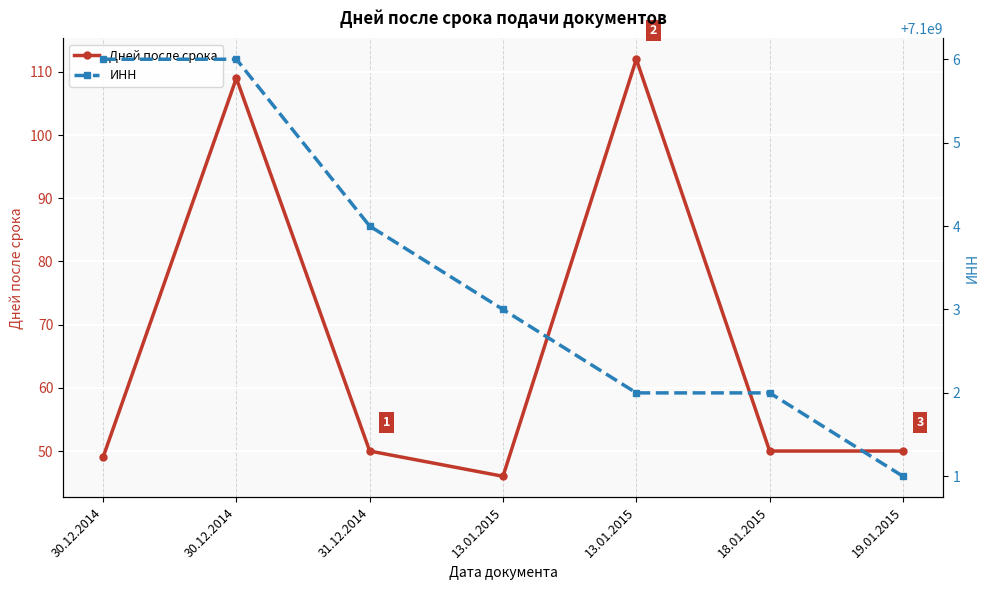

Reading left to right, extract all data points from this chart.

Дней после срока: 49	109	50	46	112	50	50
ИНН: 7100000006	7100000006	7100000004	7100000003	7100000002	7100000002	7100000001